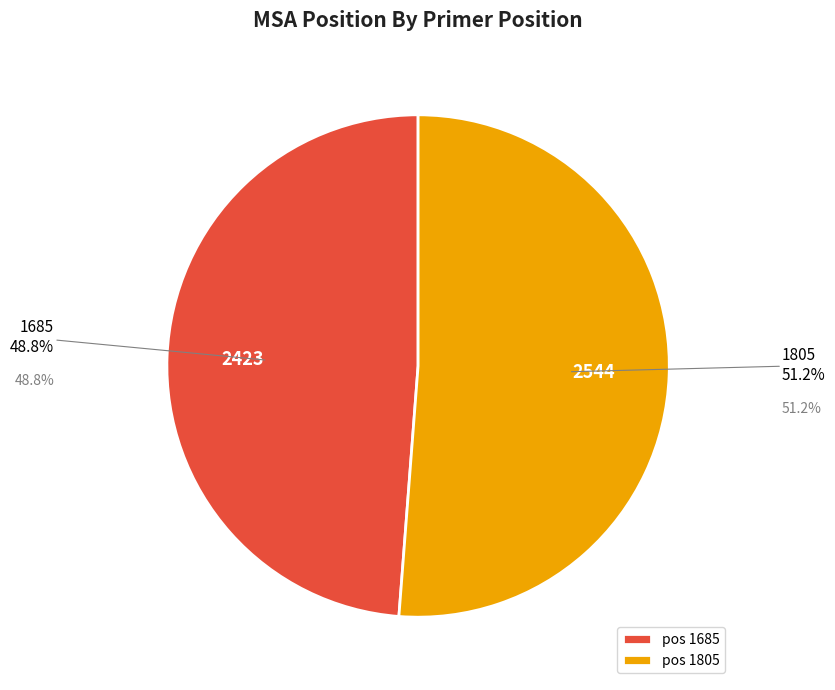

How many segments does this pie chart have?

2